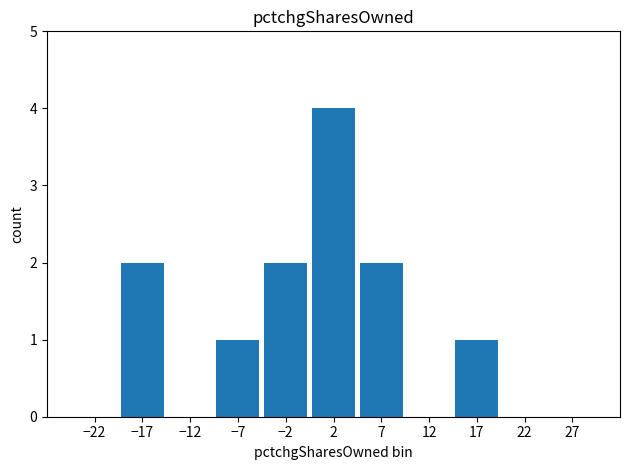

What is the greatest value displayed?

4